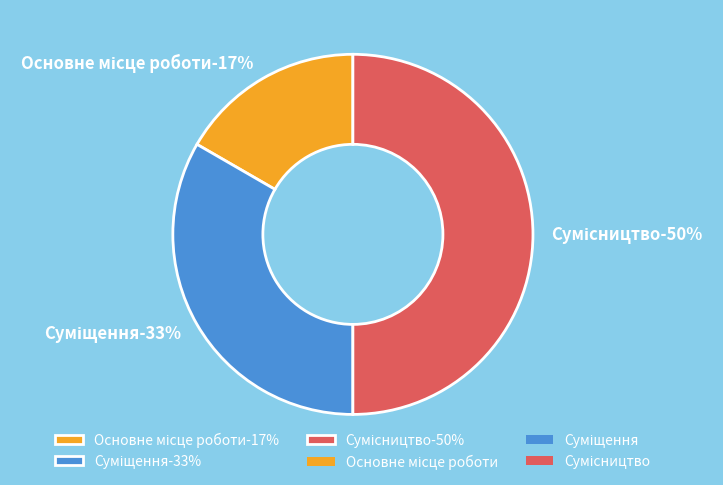

Which slice is the largest?

Сумісництво